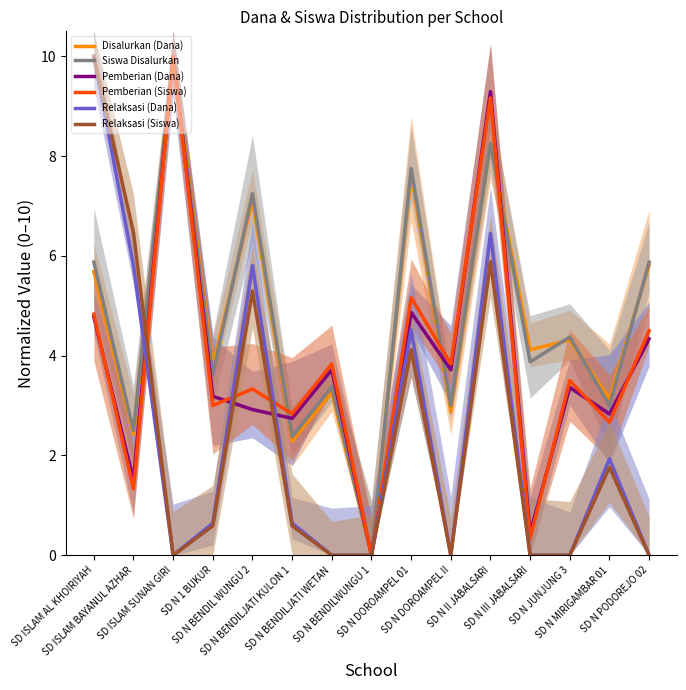

How many values in the Relaksasi (Dana) series exceed 0?

8